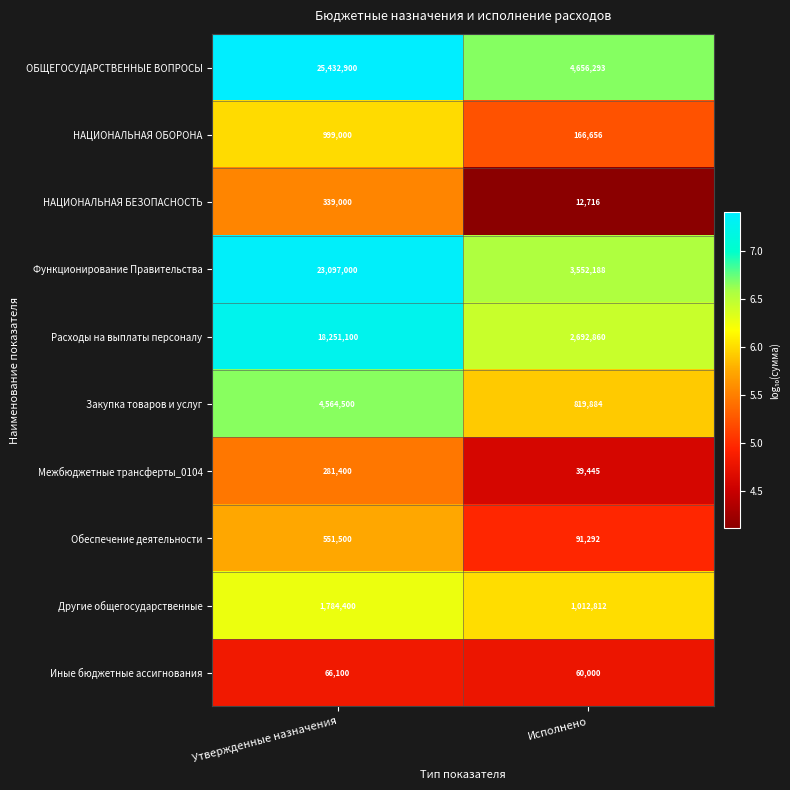

At which category is the sum across all series the highest?

Утвержденные назначения